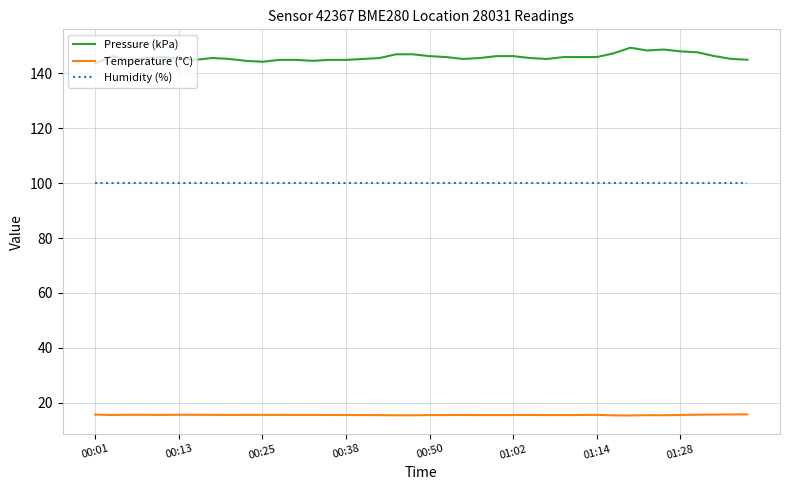

Rank the series by their average value, from highest to lowest.

Pressure (kPa), Humidity (%), Temperature (°C)